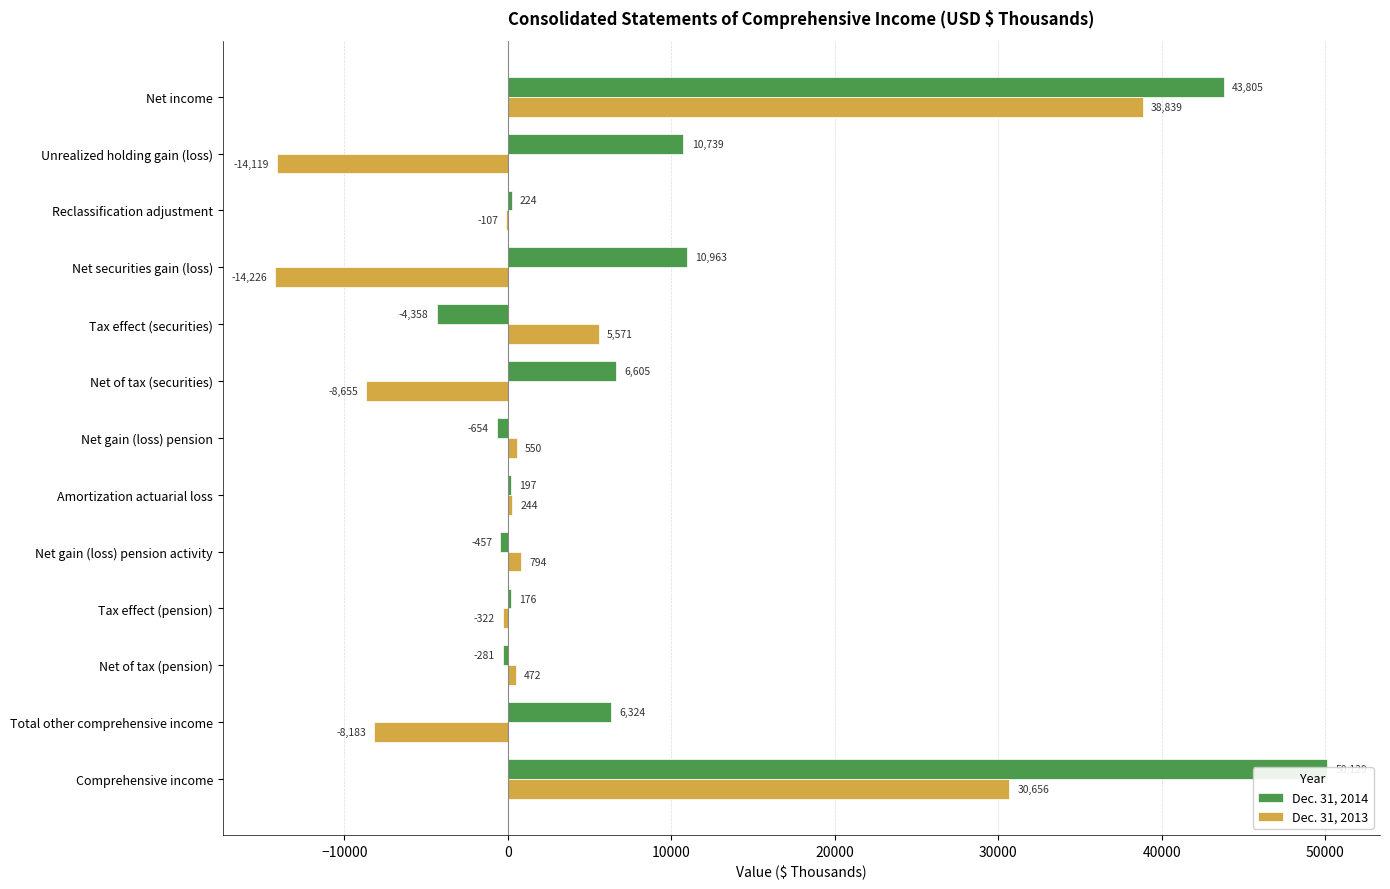

Rank the series by their average value, from highest to lowest.

Dec. 31, 2014, Dec. 31, 2013